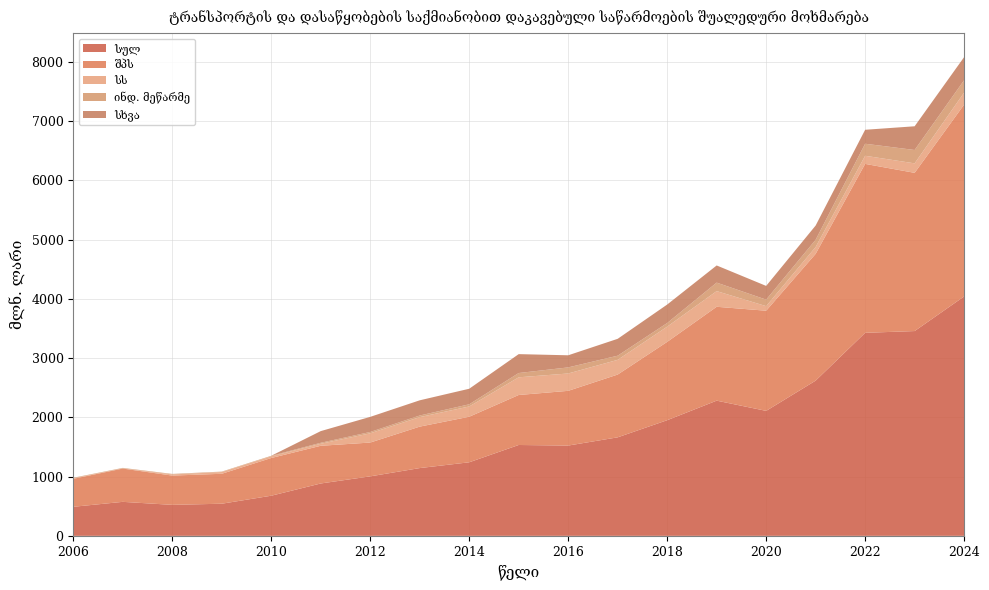

Reading left to right, what are all the values shown in this chart?

სულ: 2006=490.5	2007=573.9	2008=523.0	2009=542.4	2010=677.4	2011=884.0	2012=1004.2	2013=1144.0	2014=1241.6	2015=1533.7	2016=1523.9	2017=1662.9	2018=1952.1	2019=2282.1	2020=2109.5	2021=2620.0	2022=3427.3	2023=3456.8	2024=4041.0
შპს: 2006=472.3	2007=562.0	2008=494.2	2009=505.2	2010=636.5	2011=636.4	2012=570.7	2013=699.7	2014=768.9	2015=844.0	2016=923.9	2017=1059.8	2018=1322.0	2019=1584.7	2020=1690.7	2021=2140.5	2022=2851.4	2023=2670.7	2024=3238.9
სს: 2006=9.7	2007=2.7	2008=18.9	2009=29.4	2010=27.9	2011=34.0	2012=155.9	2013=160.4	2014=173.2	2015=298.3	2016=292.8	2017=248.0	2018=256.7	2019=264.3	2020=77.1	2021=114.8	2022=136.9	2023=160.0	2024=202.2
ინდ. მეწარმე: 2006=8.3	2007=7.8	2008=8.3	2009=7.1	2010=9.6	2011=16.5	2012=22.8	2013=27.2	2014=36.8	2015=72.3	2016=102.7	2017=70.3	2018=61.6	2019=143.5	2020=110.0	2021=122.7	2022=203.2	2023=225.7	2024=208.9
სხვა: 2006=0.0	2007=0.7	2008=1.1	2009=0.2	2010=0.1	2011=197.1	2012=254.8	2013=256.5	2014=262.4	2015=319.0	2016=204.5	2017=284.8	2018=311.8	2019=289.5	2020=231.6	2021=240.3	2022=235.7	2023=400.2	2024=390.3